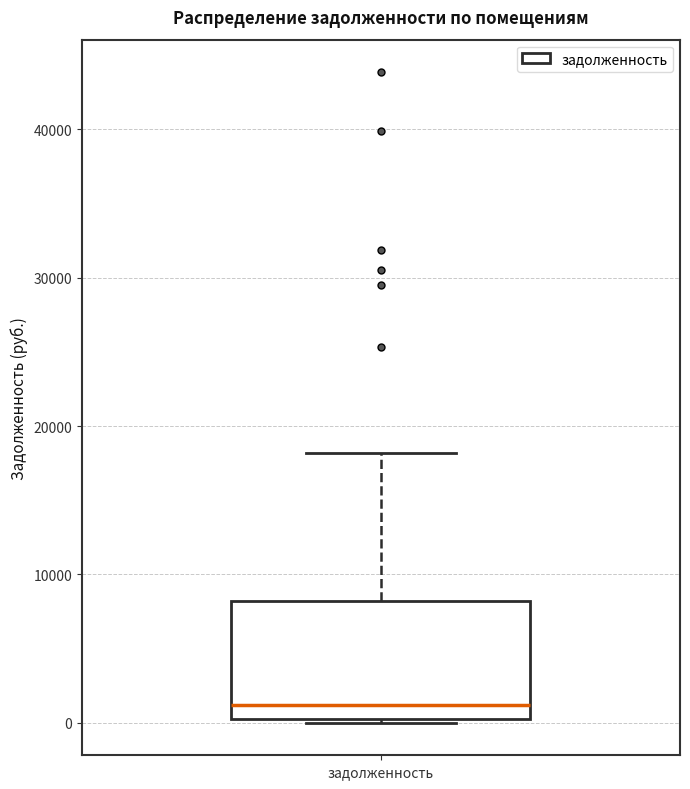

Transcribe this box plot: give where the median line is, the range the box spans, and where the two whiskers end, as read against the y-axis. The values are not printed on the chart, so give them approximately, as read against the axis.

median 1000, box 0 to 8000, whiskers 0 to 18000